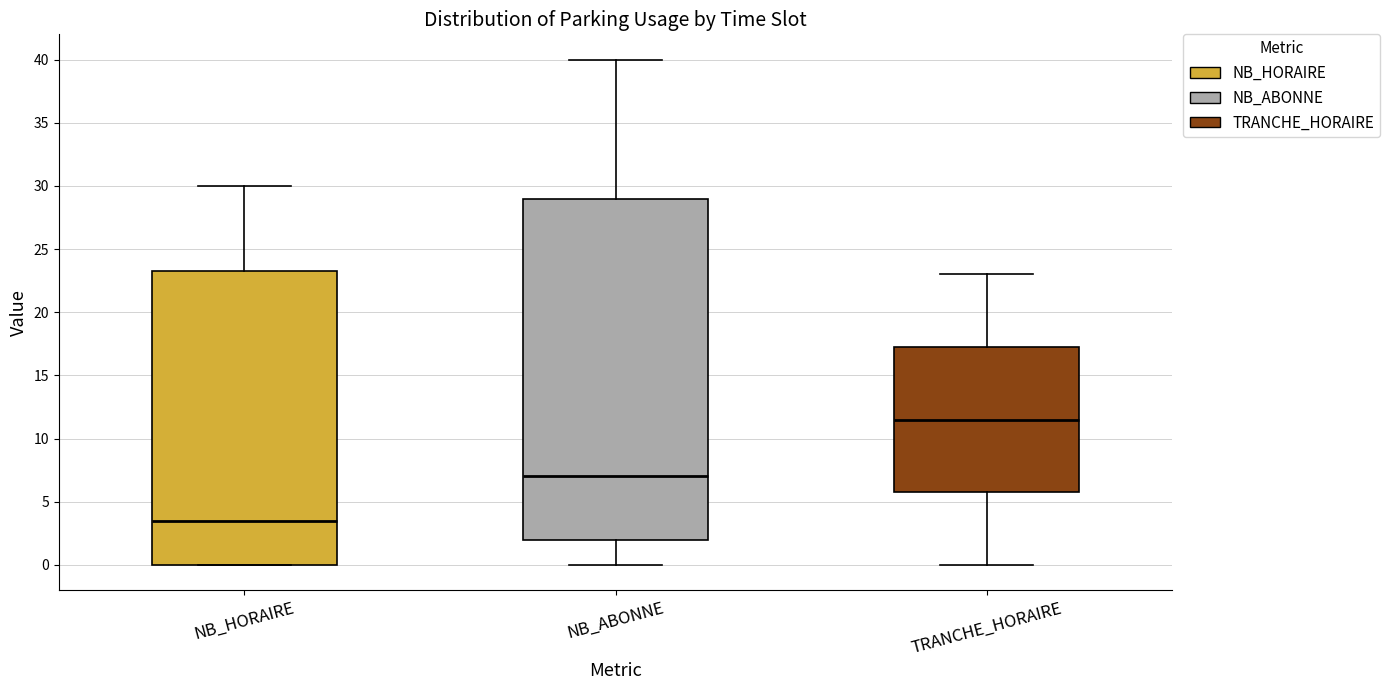

Where does the upper whisker of the box for NB_HORAIRE end on the y-axis? The values are not printed on the chart, so give them approximately, as read against the axis.

30.0